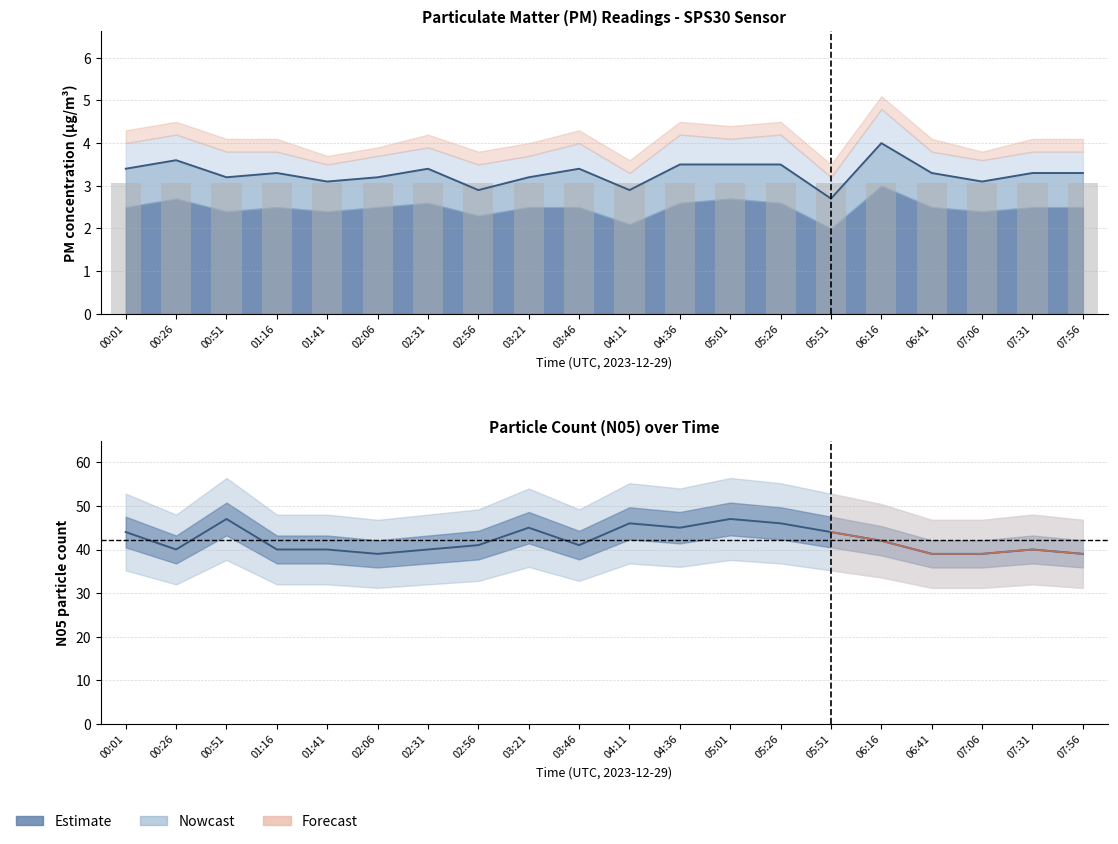

At which label is P2 closest to 3?

01:41